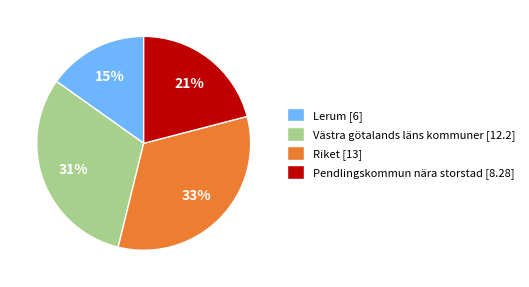

Which category has the smallest portion of the pie?

Lerum